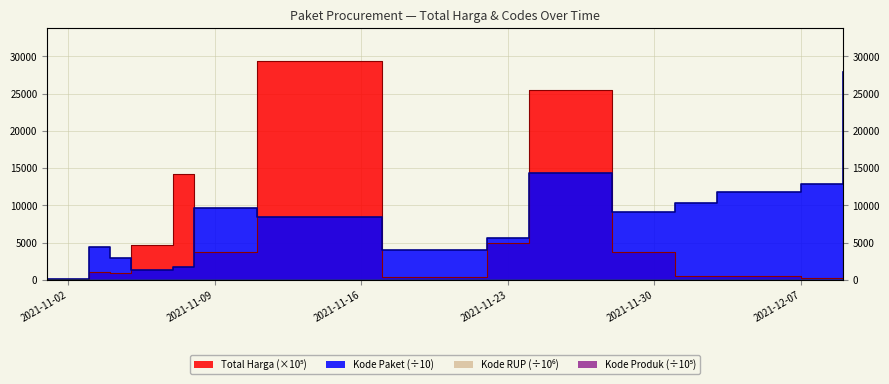

At 2021-12-03, list the series in order from smallest to largest.

Kode Produk, Kode RUP, Total Harga, Kode Paket